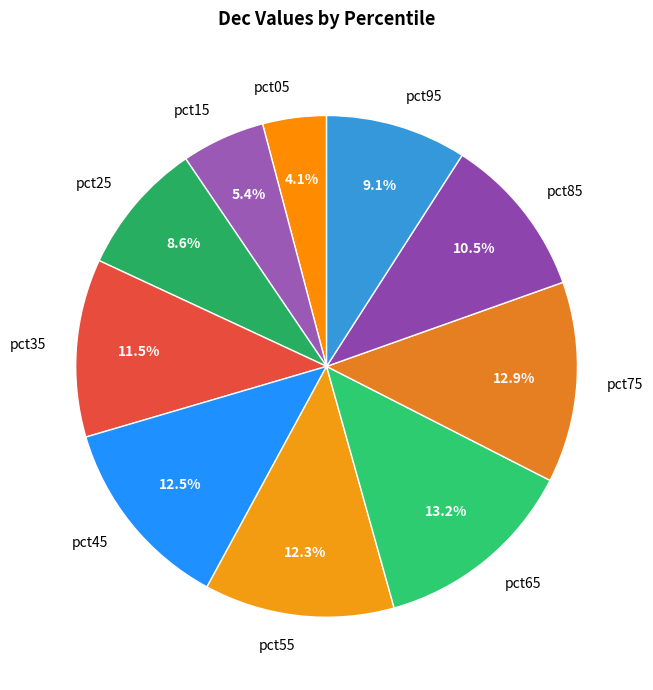

To the nearest percent, what is the combined percentage of pct95 and pct75?

22%